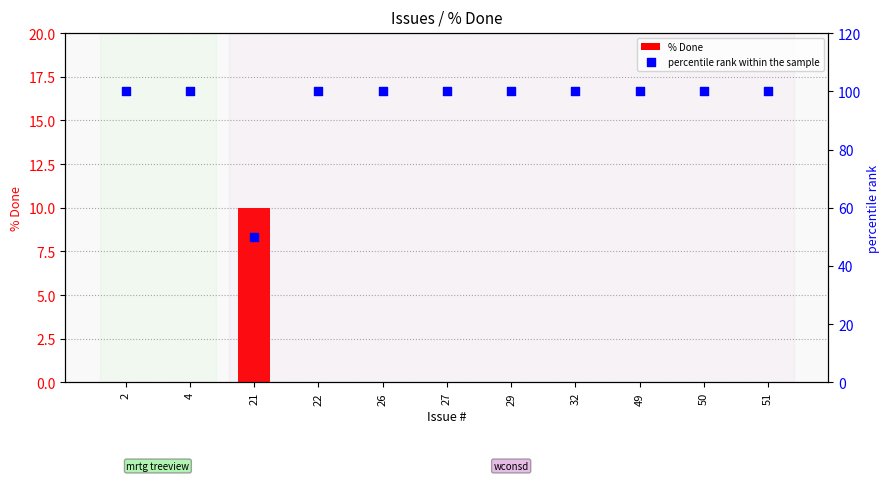

Which series has the widest spread of Y values?

percentile rank within the sample